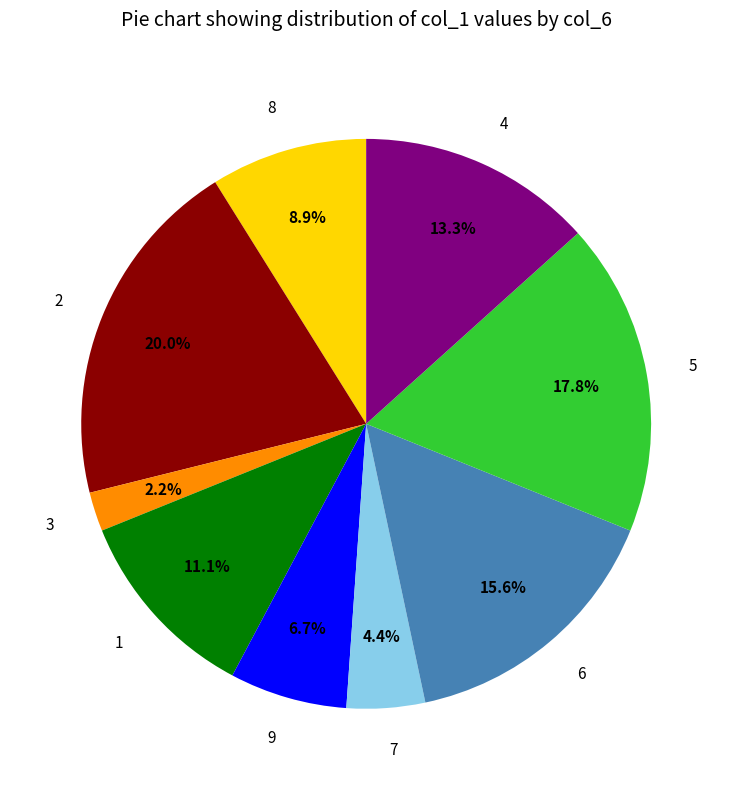

To the nearest percent, what percentage of the pie is 3?

2%